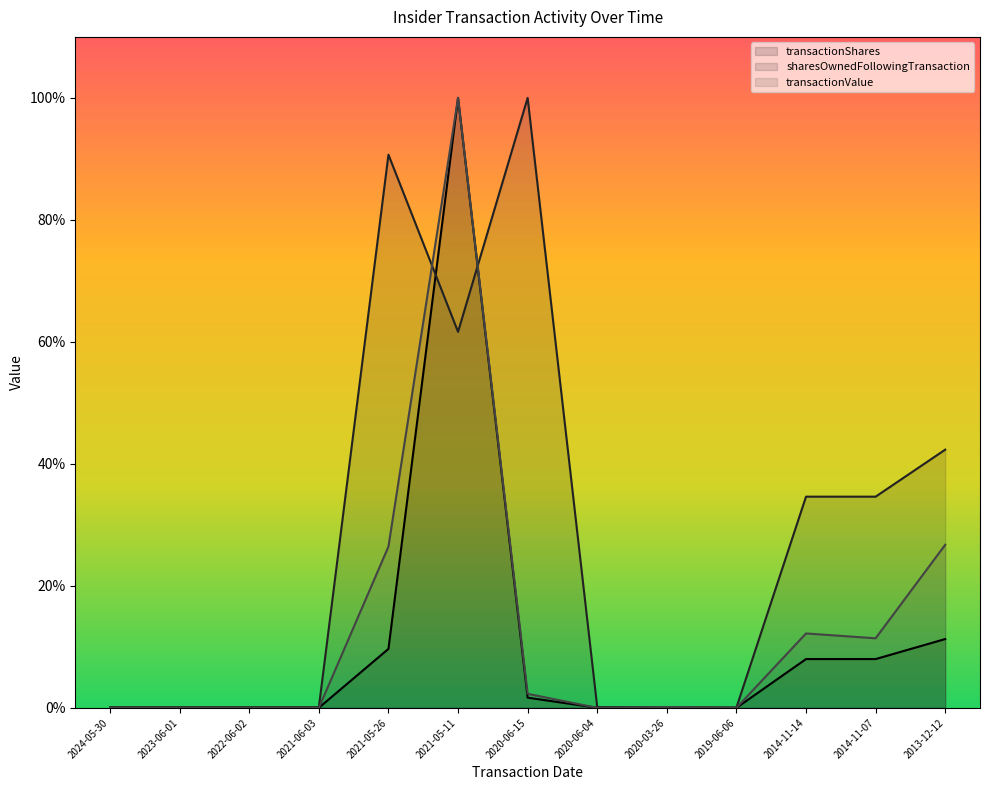

In transactionShares, how many points are lower than both neighbors (excluding endpoints)?

3